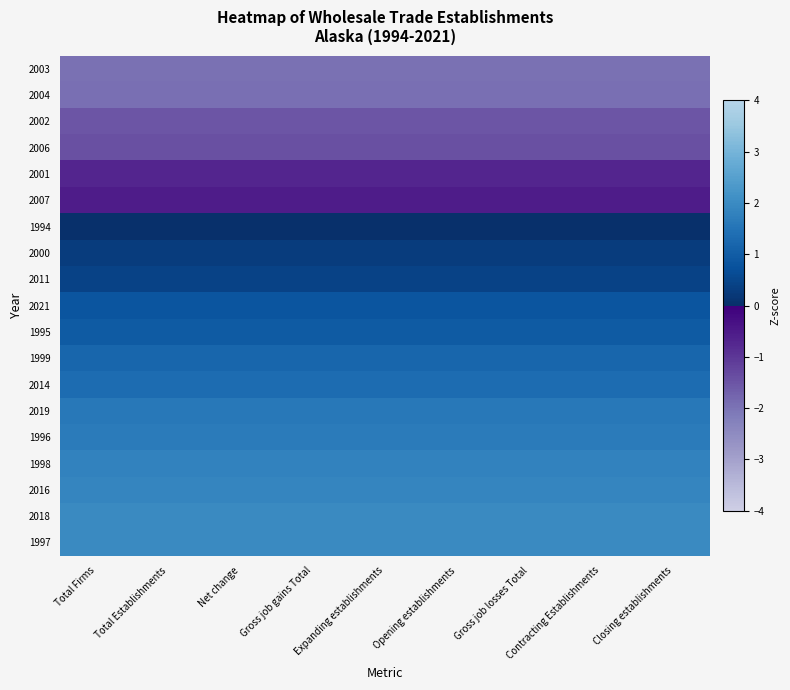

Reading left to right, extract all data points from this chart.

2003: Total Firms=-2.0	Total Establishments=-2.0	Net change=-2.0	Gross job gains Total=-2.0	Expanding establishments=-2.0	Opening establishments=-2.0	Gross job losses Total=-2.0	Contracting Establishments=-2.0	Closing establishments=-2.0
2004: Total Firms=-1.9	Total Establishments=-1.9	Net change=-1.9	Gross job gains Total=-1.9	Expanding establishments=-1.9	Opening establishments=-1.9	Gross job losses Total=-1.9	Contracting Establishments=-1.9	Closing establishments=-1.9
2002: Total Firms=-1.5	Total Establishments=-1.5	Net change=-1.5	Gross job gains Total=-1.5	Expanding establishments=-1.5	Opening establishments=-1.5	Gross job losses Total=-1.5	Contracting Establishments=-1.5	Closing establishments=-1.5
2006: Total Firms=-1.4	Total Establishments=-1.4	Net change=-1.4	Gross job gains Total=-1.4	Expanding establishments=-1.4	Opening establishments=-1.4	Gross job losses Total=-1.4	Contracting Establishments=-1.4	Closing establishments=-1.4
2001: Total Firms=-0.7	Total Establishments=-0.7	Net change=-0.7	Gross job gains Total=-0.7	Expanding establishments=-0.7	Opening establishments=-0.7	Gross job losses Total=-0.7	Contracting Establishments=-0.7	Closing establishments=-0.7
2007: Total Firms=-0.6	Total Establishments=-0.6	Net change=-0.6	Gross job gains Total=-0.6	Expanding establishments=-0.6	Opening establishments=-0.6	Gross job losses Total=-0.6	Contracting Establishments=-0.6	Closing establishments=-0.6
1994: Total Firms=0.0	Total Establishments=0.0	Net change=0.0	Gross job gains Total=0.0	Expanding establishments=0.0	Opening establishments=0.0	Gross job losses Total=0.0	Contracting Establishments=0.0	Closing establishments=0.0
2000: Total Firms=0.3	Total Establishments=0.3	Net change=0.3	Gross job gains Total=0.3	Expanding establishments=0.3	Opening establishments=0.3	Gross job losses Total=0.3	Contracting Establishments=0.3	Closing establishments=0.3
2011: Total Firms=0.4	Total Establishments=0.4	Net change=0.4	Gross job gains Total=0.4	Expanding establishments=0.4	Opening establishments=0.4	Gross job losses Total=0.4	Contracting Establishments=0.4	Closing establishments=0.4
2021: Total Firms=0.8	Total Establishments=0.8	Net change=0.8	Gross job gains Total=0.8	Expanding establishments=0.8	Opening establishments=0.8	Gross job losses Total=0.8	Contracting Establishments=0.8	Closing establishments=0.8
1995: Total Firms=1.0	Total Establishments=1.0	Net change=1.0	Gross job gains Total=1.0	Expanding establishments=1.0	Opening establishments=1.0	Gross job losses Total=1.0	Contracting Establishments=1.0	Closing establishments=1.0
1999: Total Firms=1.2	Total Establishments=1.2	Net change=1.2	Gross job gains Total=1.2	Expanding establishments=1.2	Opening establishments=1.2	Gross job losses Total=1.2	Contracting Establishments=1.2	Closing establishments=1.2
2014: Total Firms=1.3	Total Establishments=1.3	Net change=1.3	Gross job gains Total=1.3	Expanding establishments=1.3	Opening establishments=1.3	Gross job losses Total=1.3	Contracting Establishments=1.3	Closing establishments=1.3
2019: Total Firms=1.6	Total Establishments=1.6	Net change=1.6	Gross job gains Total=1.6	Expanding establishments=1.6	Opening establishments=1.6	Gross job losses Total=1.6	Contracting Establishments=1.6	Closing establishments=1.6
1996: Total Firms=1.7	Total Establishments=1.7	Net change=1.7	Gross job gains Total=1.7	Expanding establishments=1.7	Opening establishments=1.7	Gross job losses Total=1.7	Contracting Establishments=1.7	Closing establishments=1.7
1998: Total Firms=1.8	Total Establishments=1.8	Net change=1.8	Gross job gains Total=1.8	Expanding establishments=1.8	Opening establishments=1.8	Gross job losses Total=1.8	Contracting Establishments=1.8	Closing establishments=1.8
2016: Total Firms=1.9	Total Establishments=1.9	Net change=1.9	Gross job gains Total=1.9	Expanding establishments=1.9	Opening establishments=1.9	Gross job losses Total=1.9	Contracting Establishments=1.9	Closing establishments=1.9
2018: Total Firms=2.0	Total Establishments=2.0	Net change=2.0	Gross job gains Total=2.0	Expanding establishments=2.0	Opening establishments=2.0	Gross job losses Total=2.0	Contracting Establishments=2.0	Closing establishments=2.0
1997: Total Firms=2.0	Total Establishments=2.0	Net change=2.0	Gross job gains Total=2.0	Expanding establishments=2.0	Opening establishments=2.0	Gross job losses Total=2.0	Contracting Establishments=2.0	Closing establishments=2.0